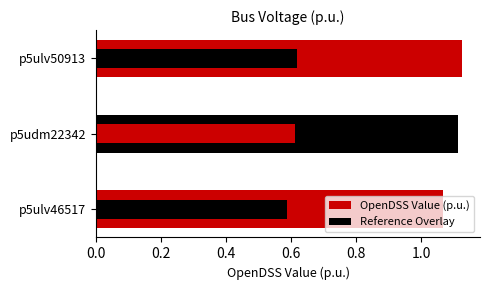

Are the bars horizontal?

Yes